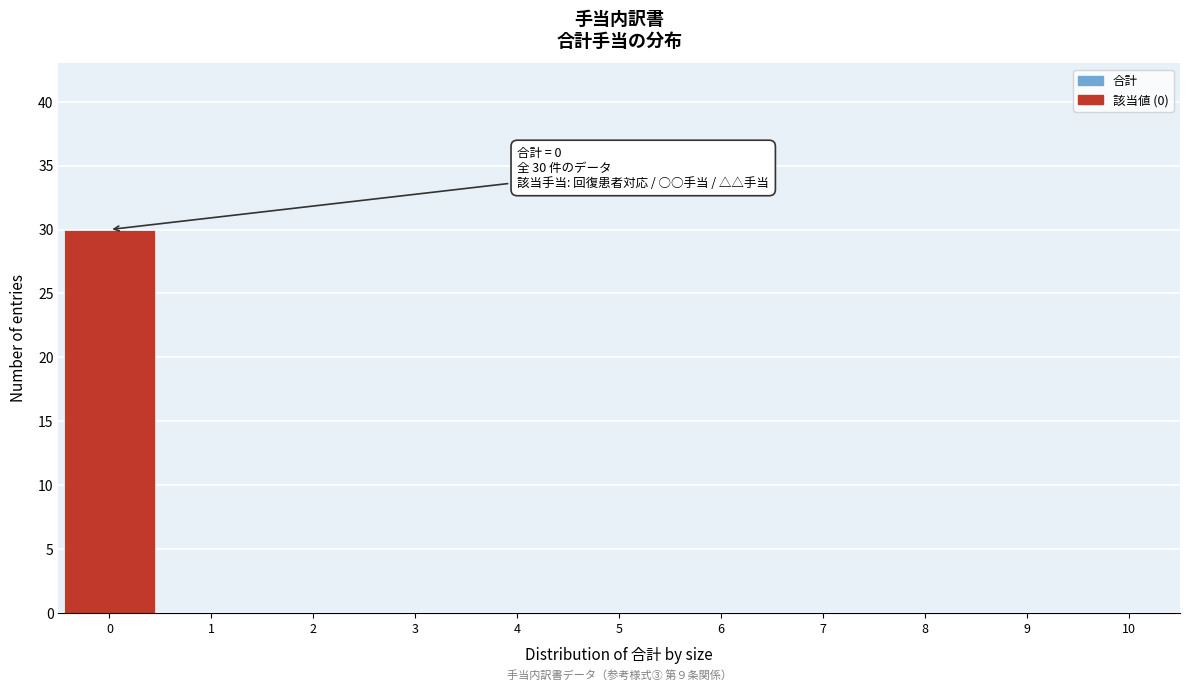

Over which range of the x-axis is the bar tallest?

-0.5 to 0.5